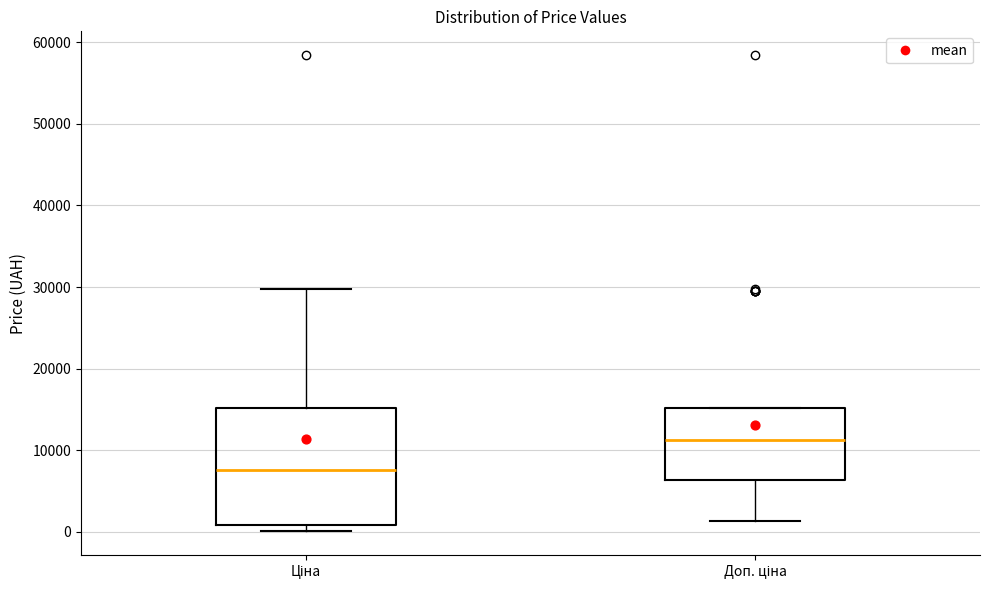

Which box has the highest median line?

Доп. ціна